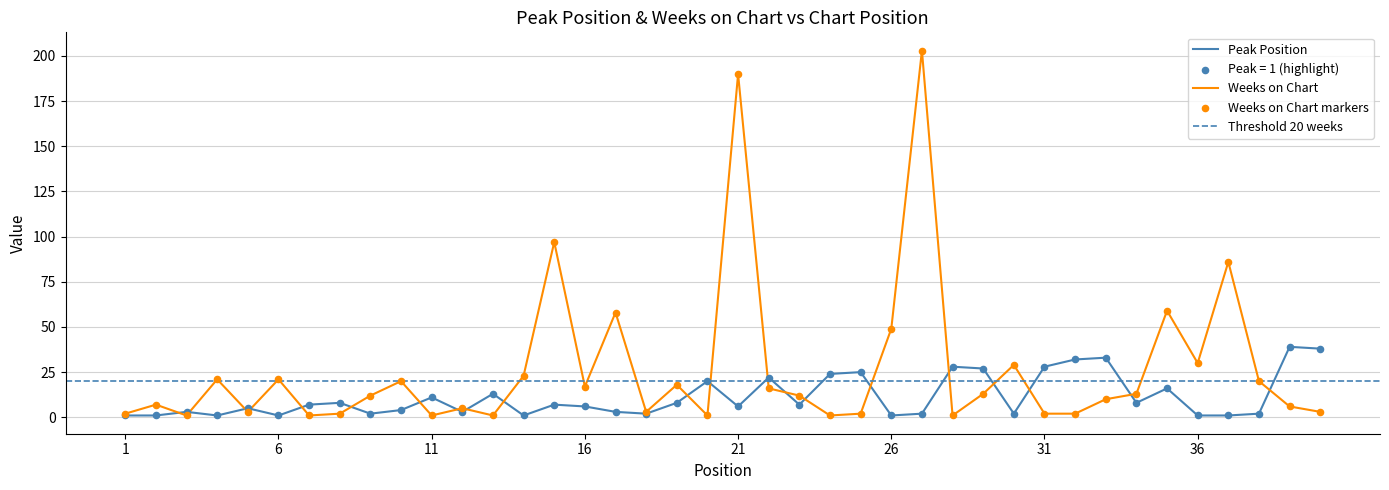

Which series reaches the maximum Y coordinate?

Weeks on Chart